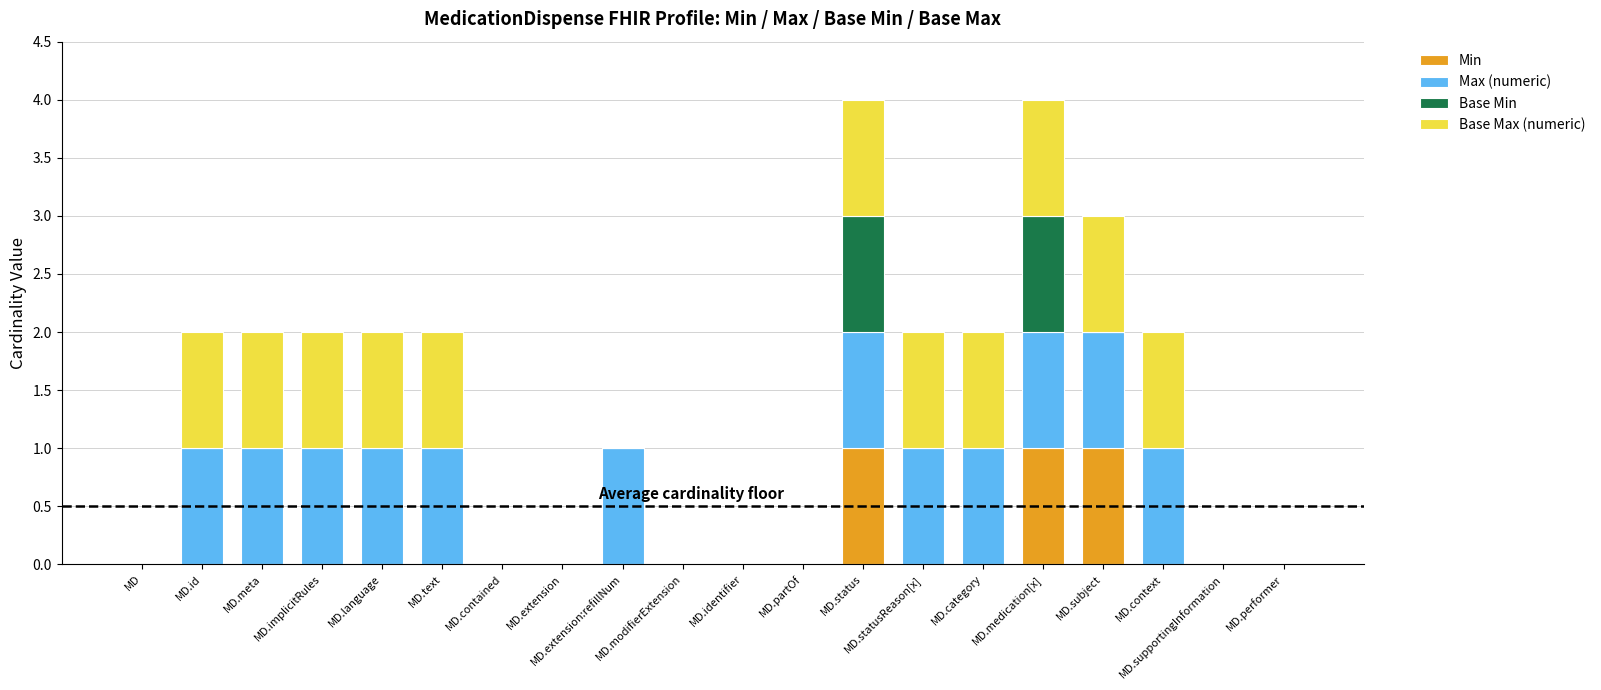

What is the sum of all Min values?

3